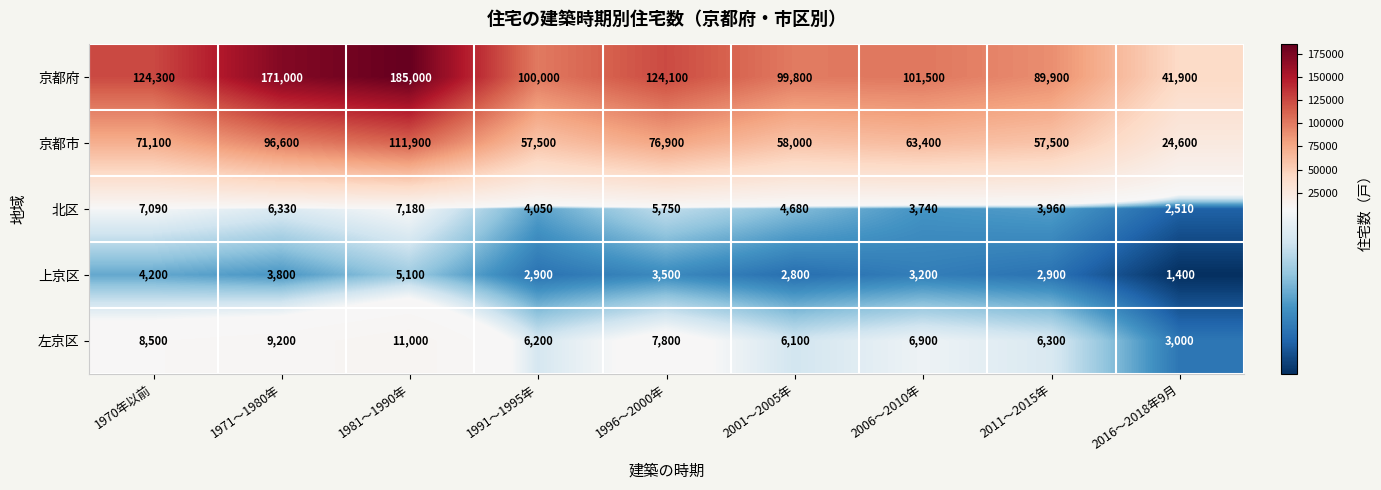

Rank the series by their maximum value, from lowest to highest.

上京区, 北区, 左京区, 京都市, 京都府